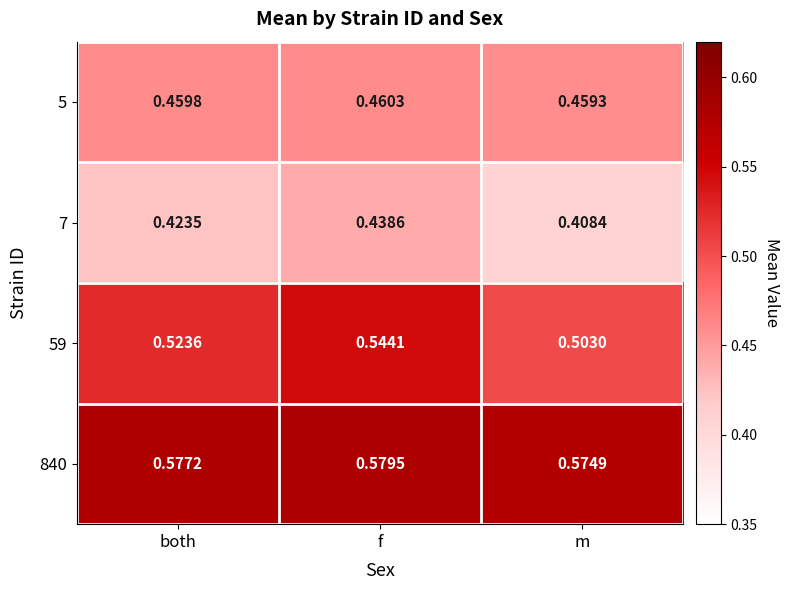

Rank the series by their average value, from lowest to highest.

7, 5, 59, 840